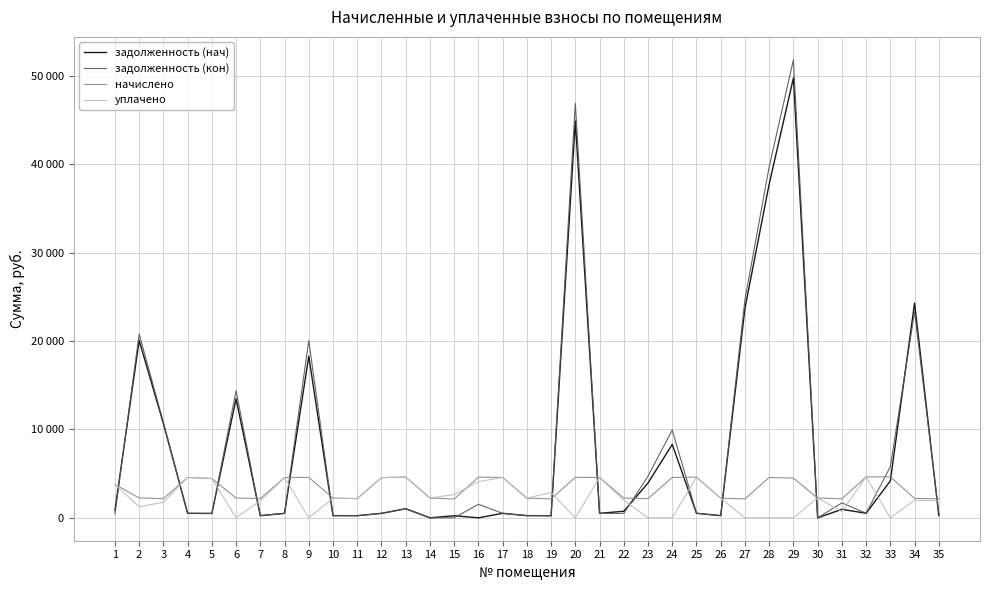

What is the difference between the second highest and second lowest values in the задолженность (нач) series?

44886.5